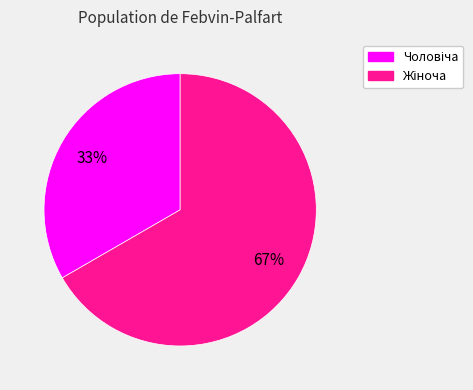

To the nearest percent, what is the average slice percentage?

50%